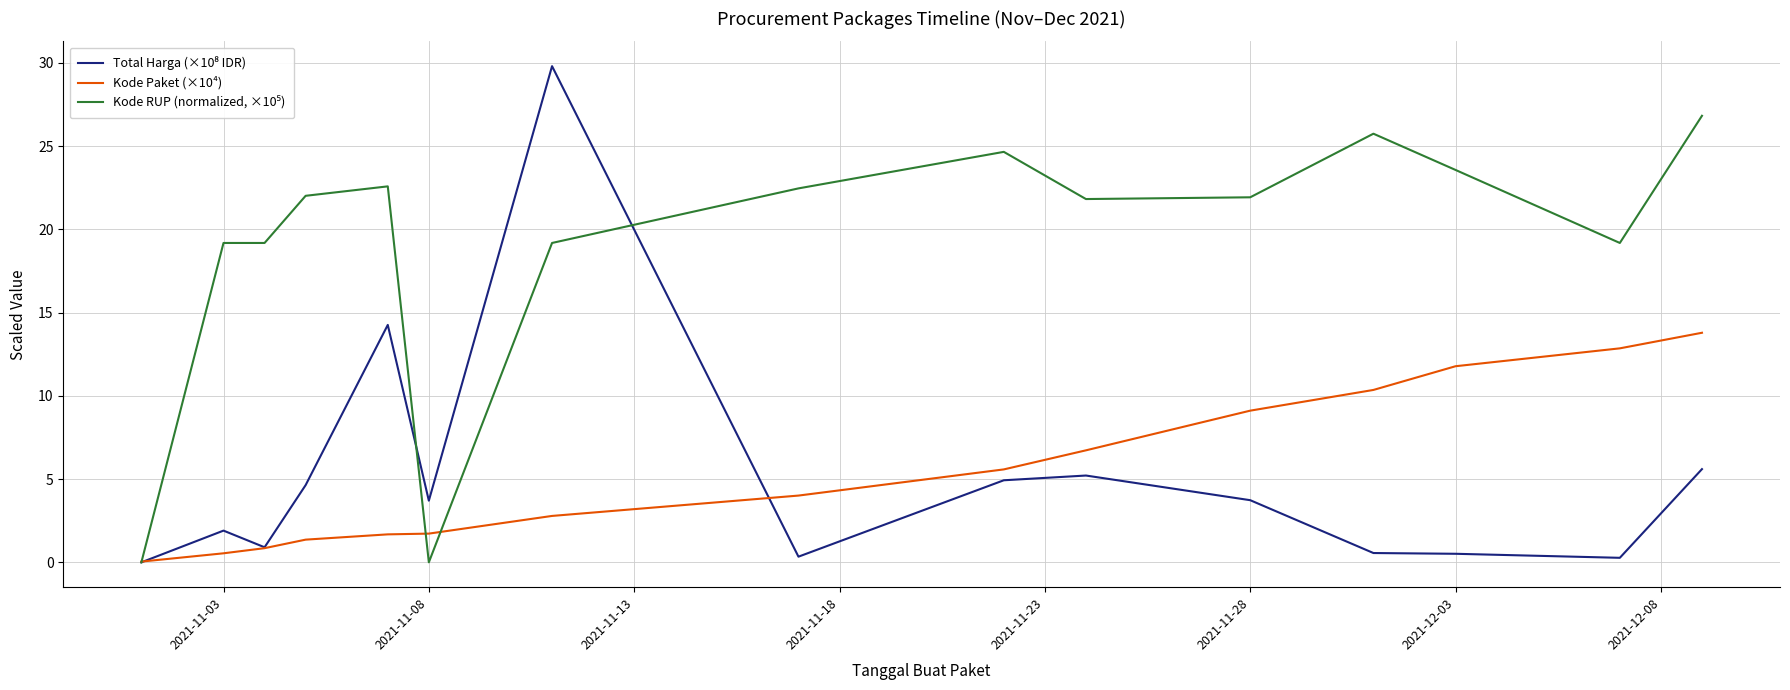

What is the greatest value displayed?

29.8